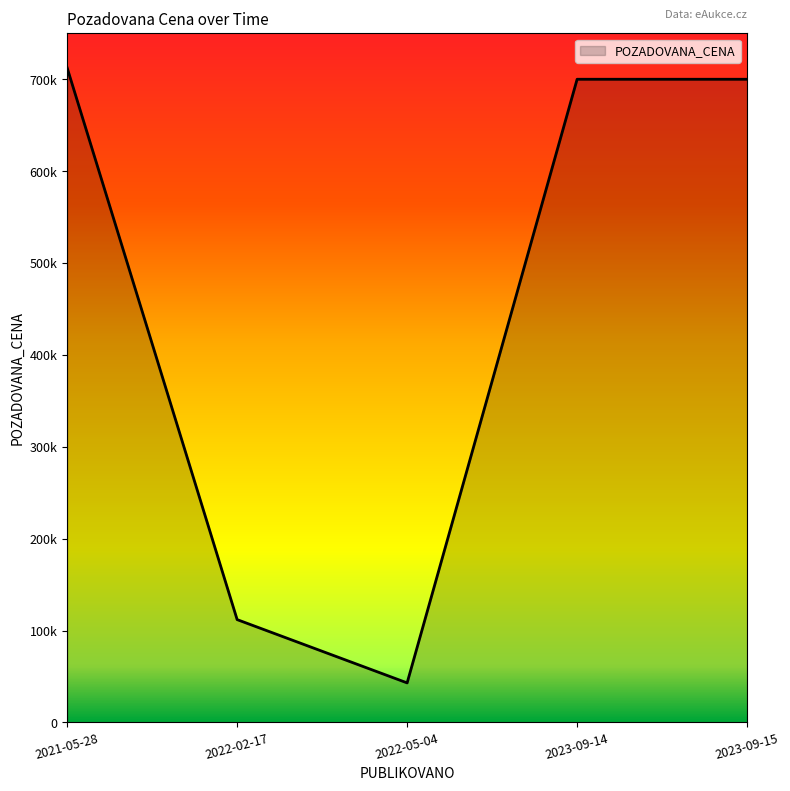

Does the chart have visible grid lines?

No